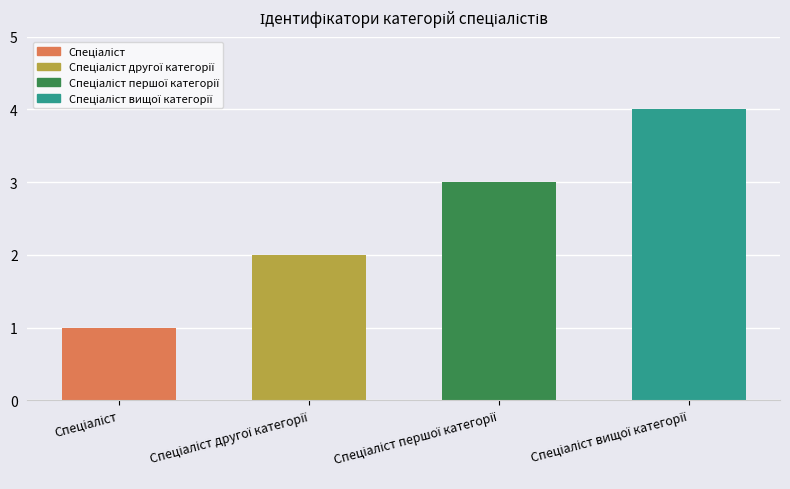

What is the value of the 4th bar from the left?

4